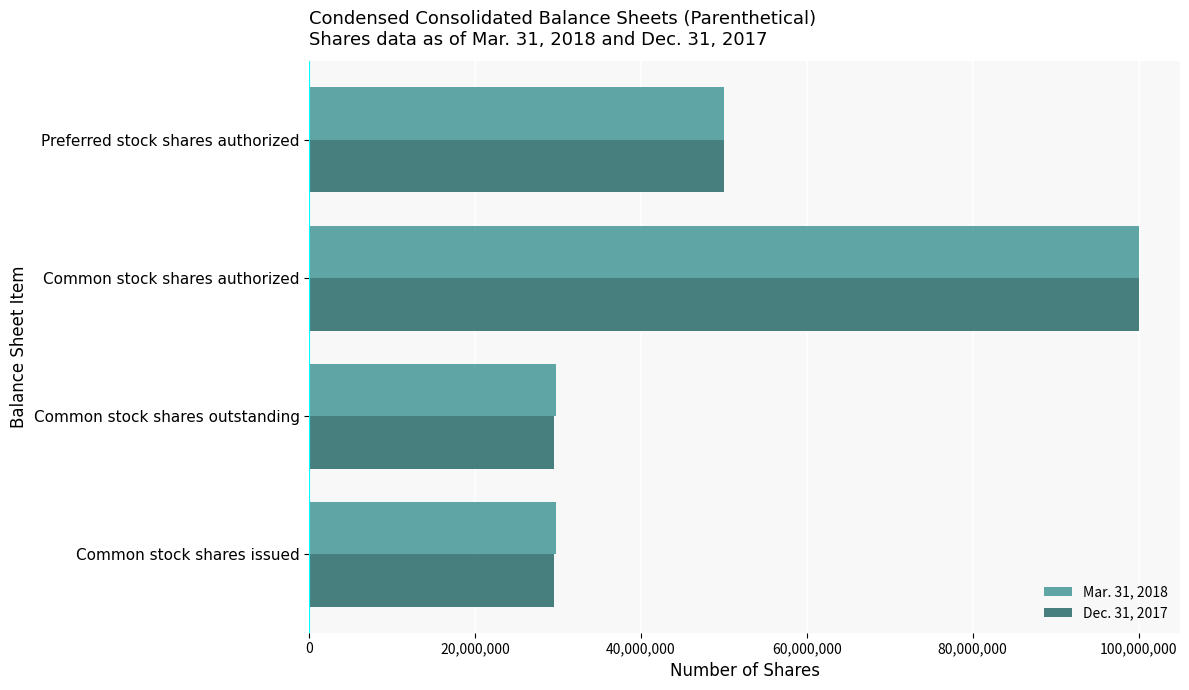

What is the spread (max minus min) of values at Common stock shares issued?

286483